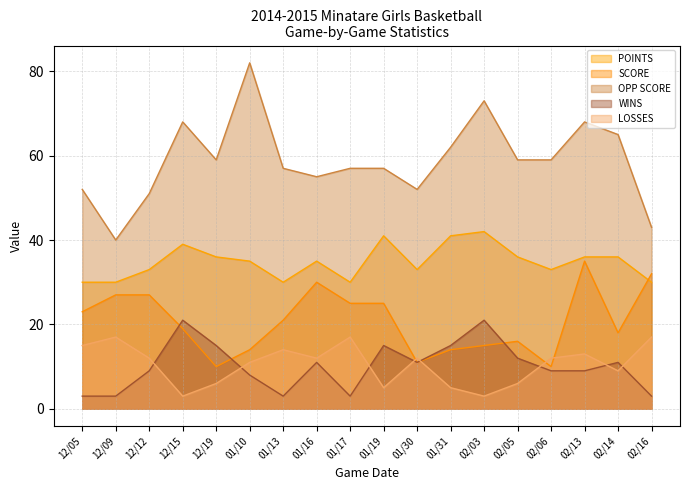

What is the minimum value for WINS?

3